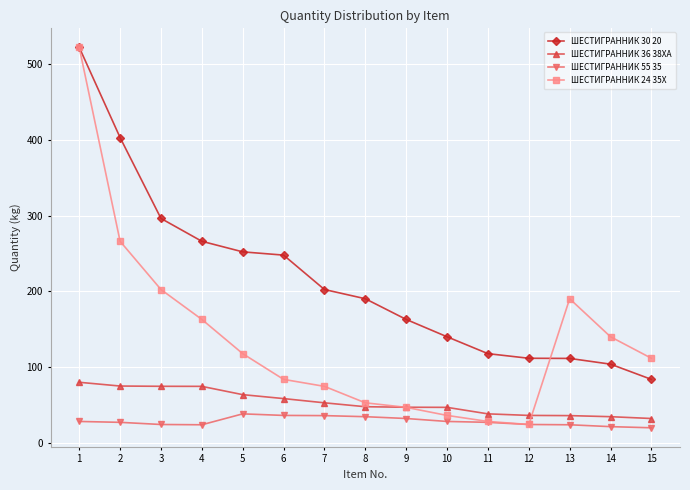

What is the maximum value for ШЕСТИГРАННИК 30 20?

521.5